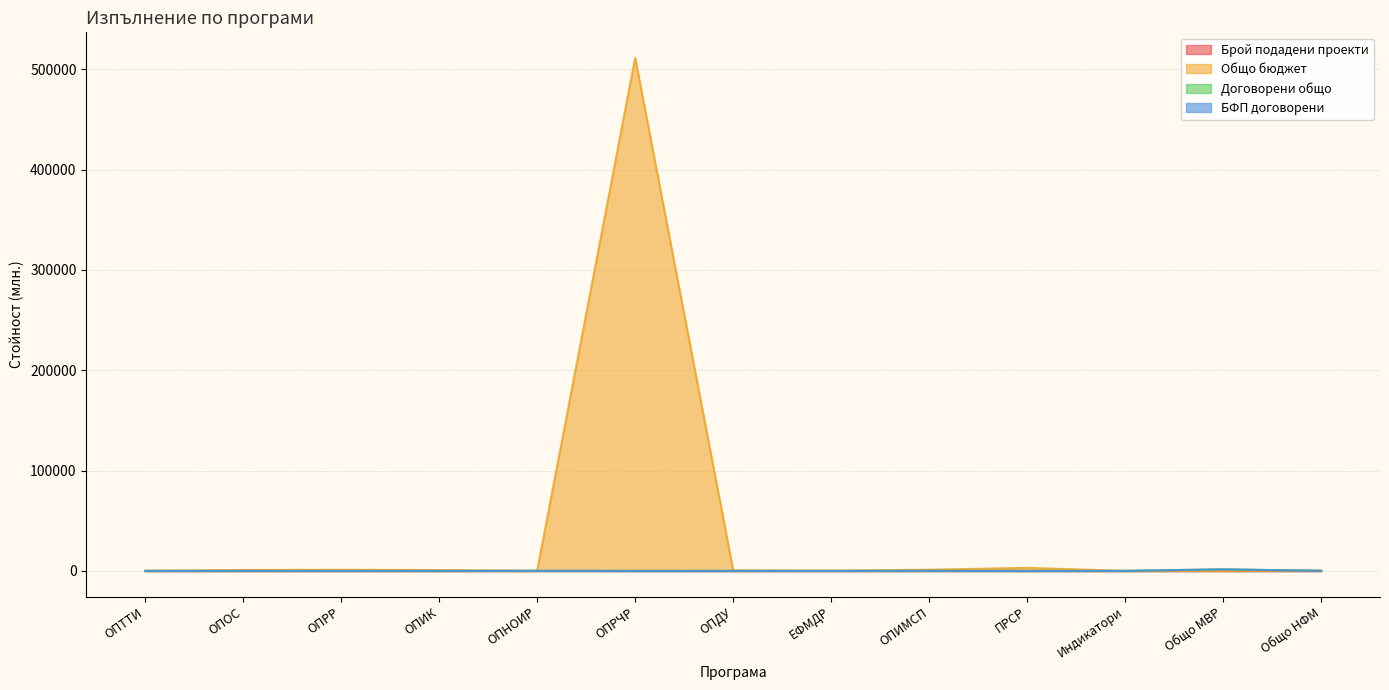

What position from the right is ЕФМДР?

6